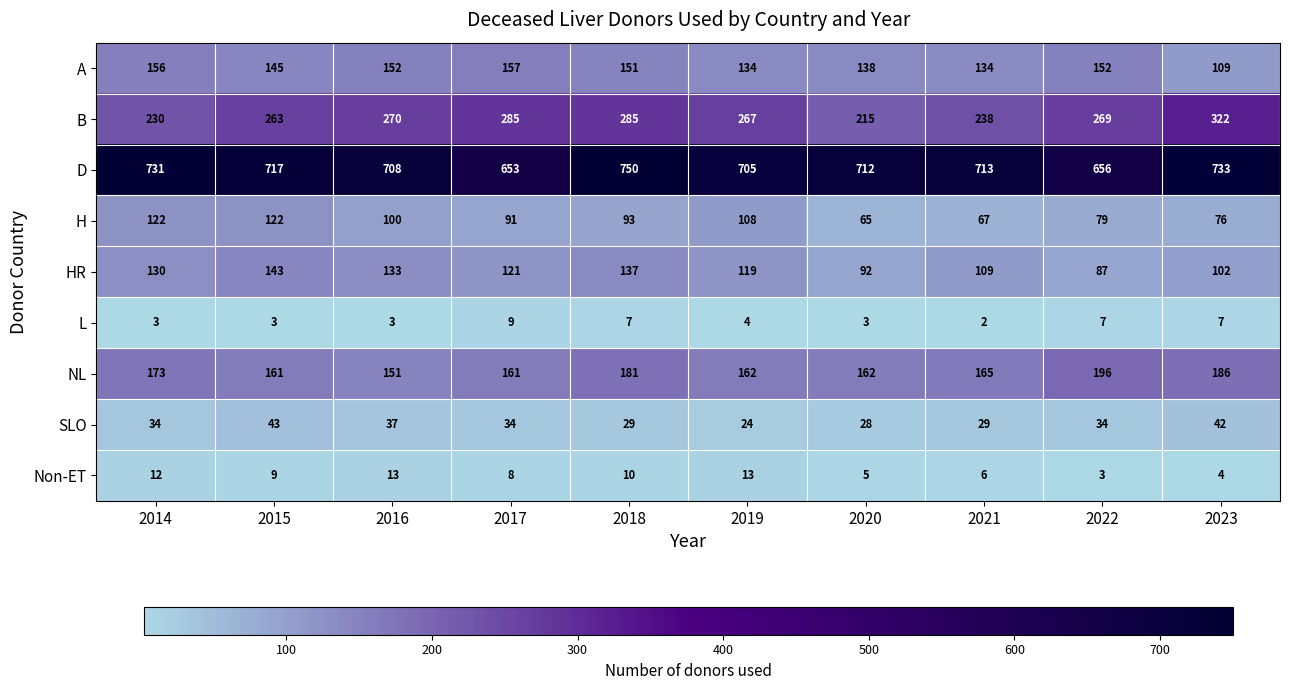

What is the sum of the HR values at 2023 and 2017?

223